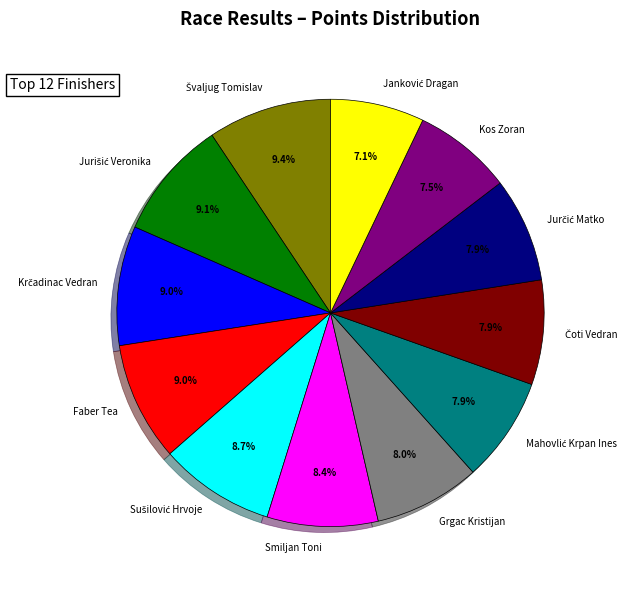

Is there any slice that represents more than half of the pie?

No